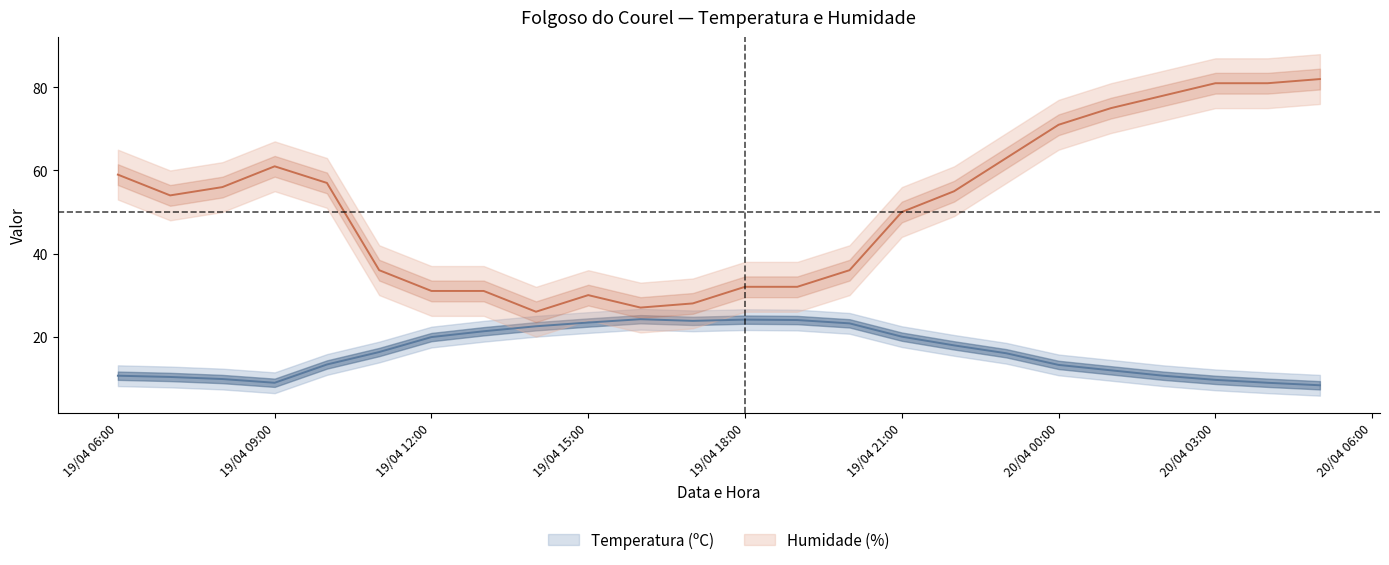

True or false: Humidade (%) and Temperatura (ºC) intersect in this chart.

False